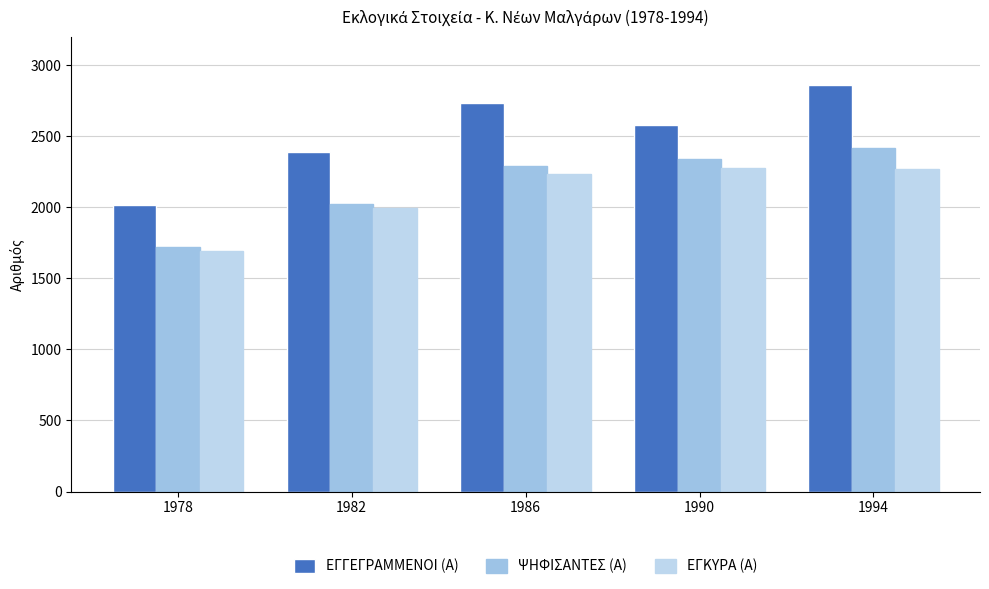

Reading left to right, what are all the values shown in this chart?

ΕΓΓΕΓΡΑΜΜΕΝΟΙ (Α): 2017	2387	2736	2579	2863
ΨΗΦΙΣΑΝΤΕΣ (Α): 1718	2026	2292	2341	2419
ΕΓΚΥΡΑ (Α): 1691	1992	2231	2279	2269